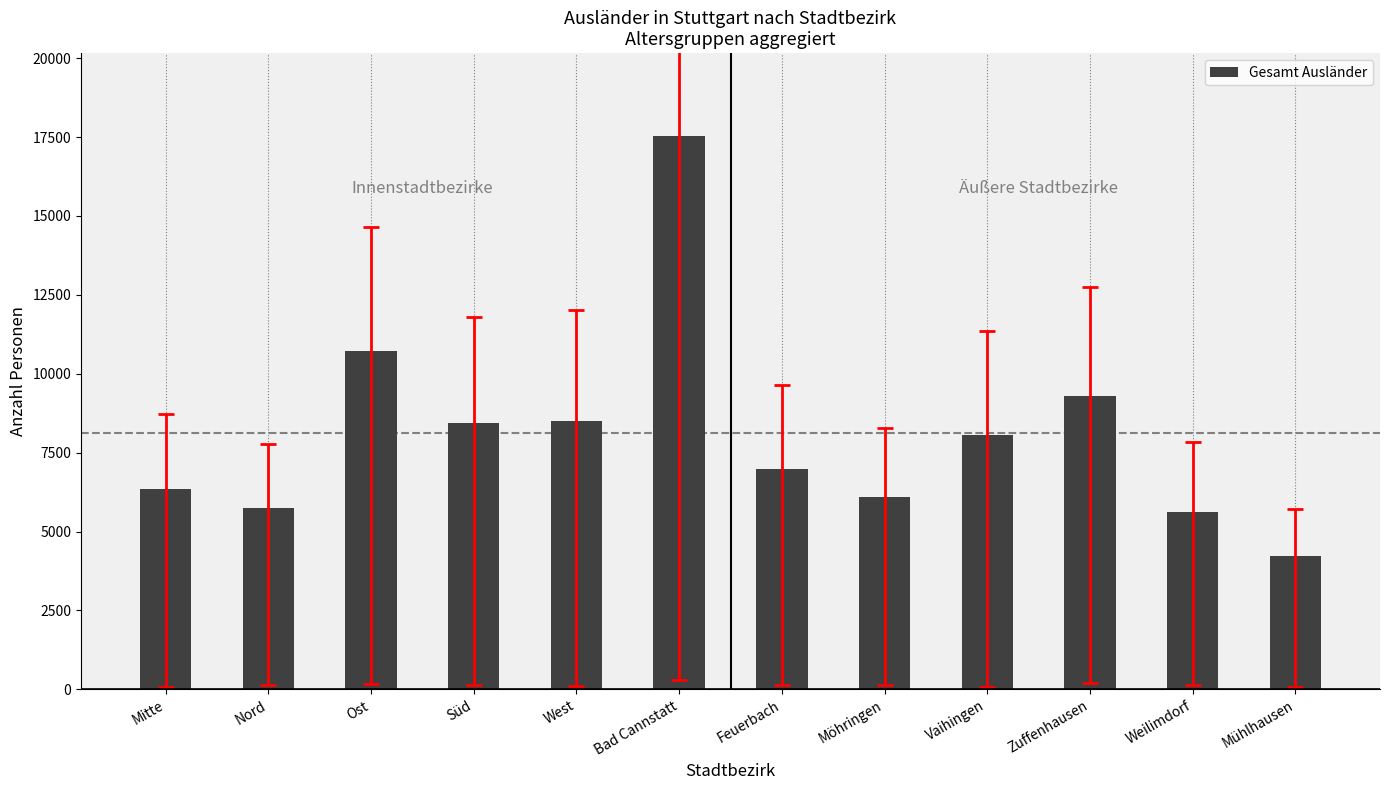

How many data points does each series have?

12